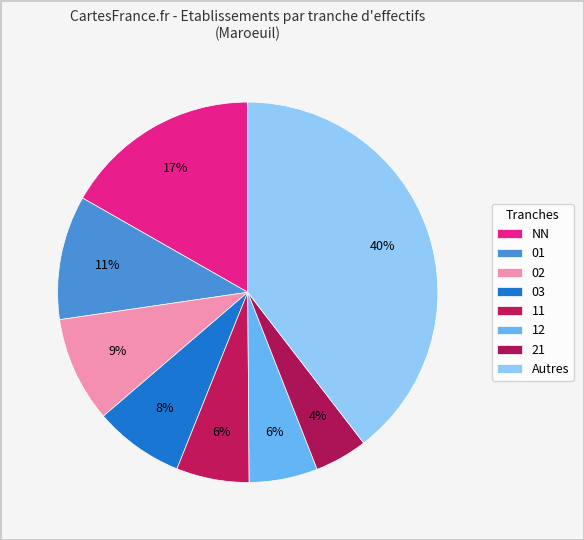

How many slices are in this pie chart?

8